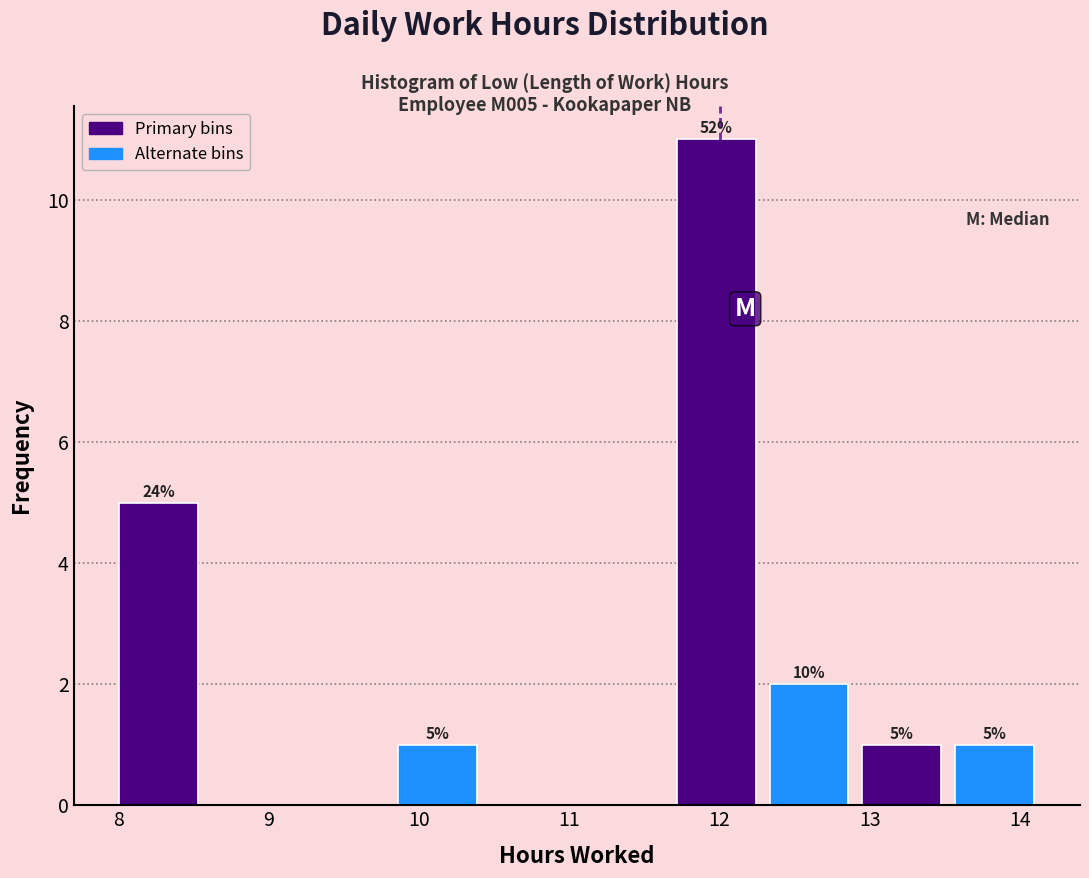

Over which range of the x-axis is the bar tallest?

11.7 to 12.3